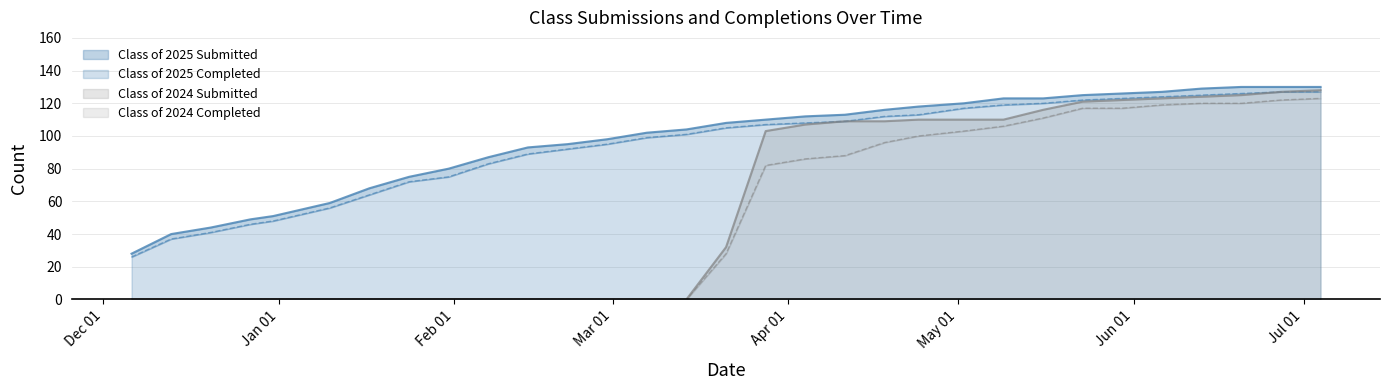

Which has a higher value, 12/13/2024 or 12/06/2024?

12/13/2024